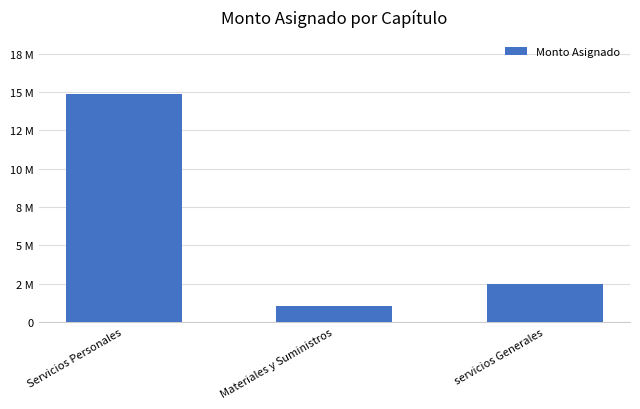

Rank the categories by value from highest to lowest.

Servicios Personales, servicios Generales, Materiales y Suministros